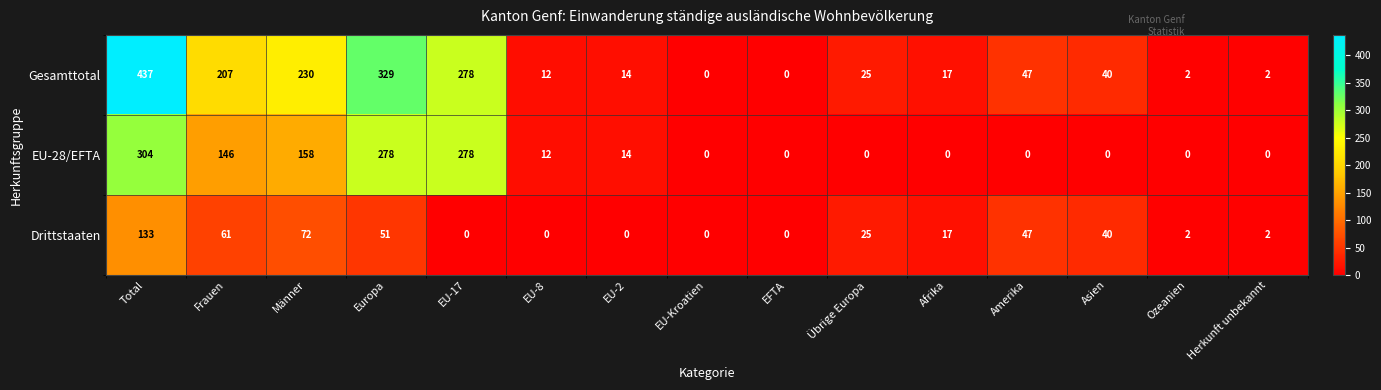

How many values in EU-28/EFTA are above zero?

7